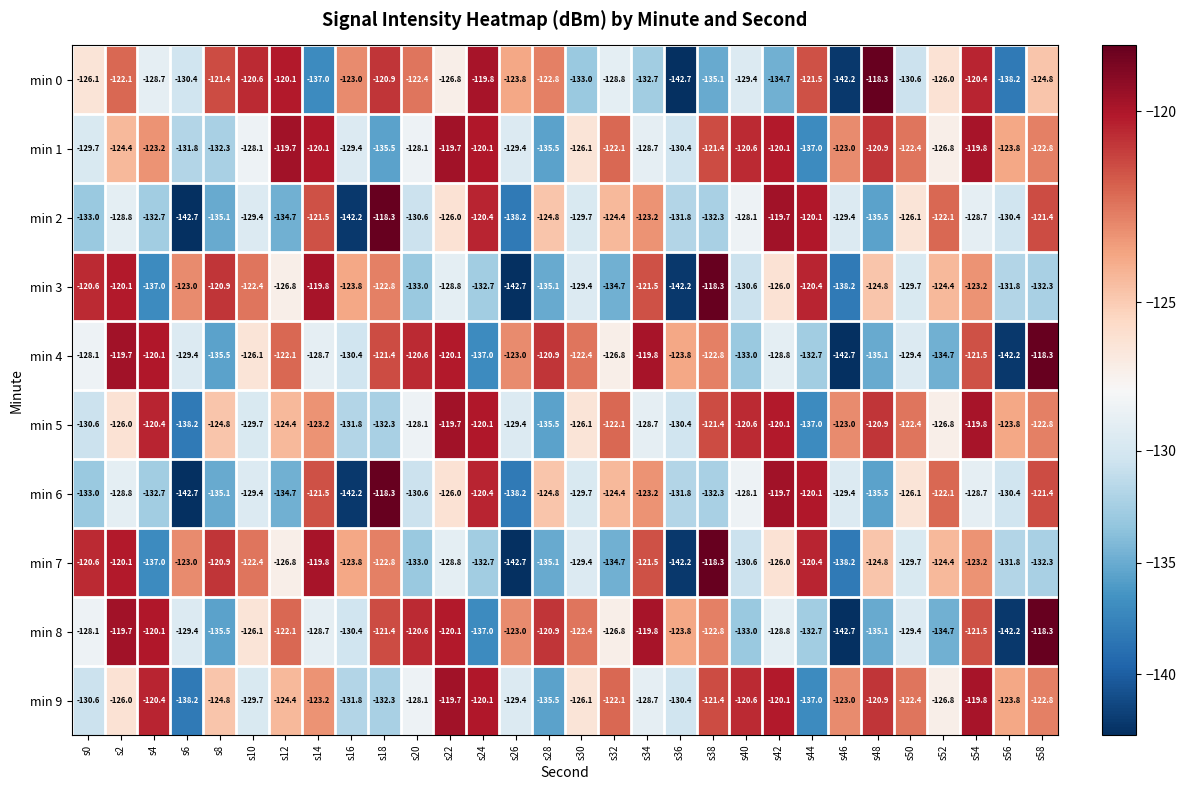

What is the spread (max minus min) of values at s48?

17.2